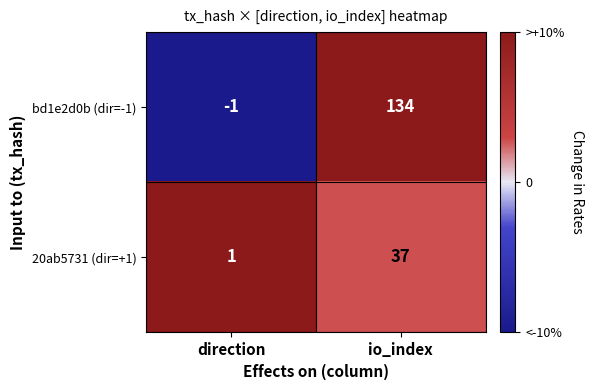

What is the difference between the highest and lowest values at io_index?

97